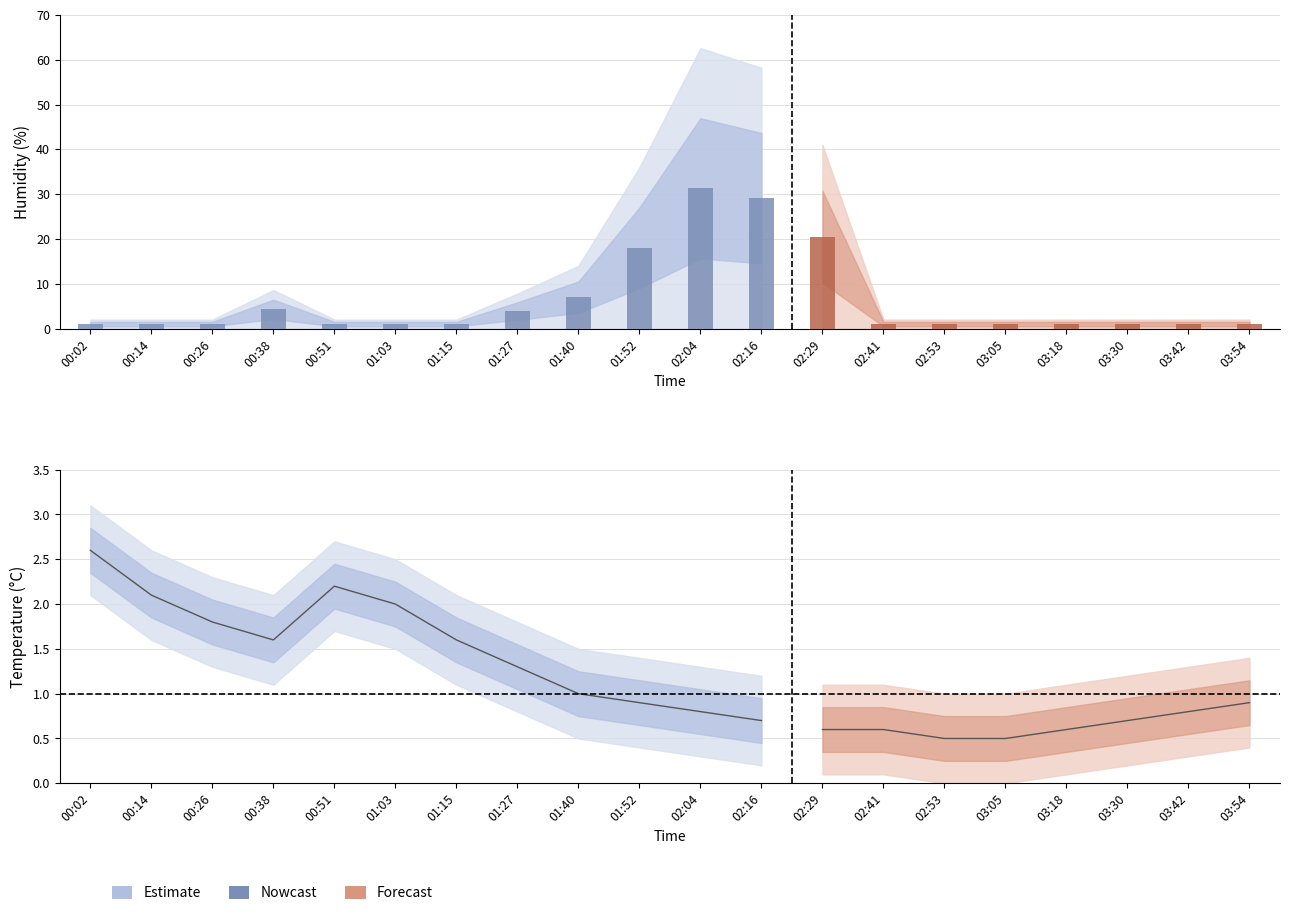

At which label does humidity_upper reach its minimum?

00:02